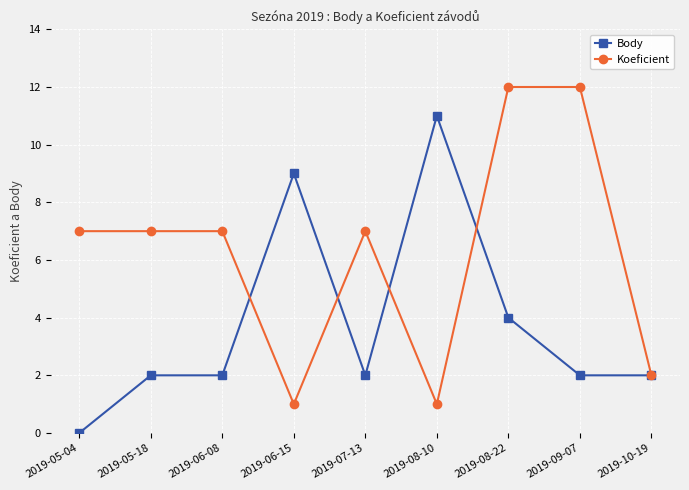

How many lines are shown in the chart?

2